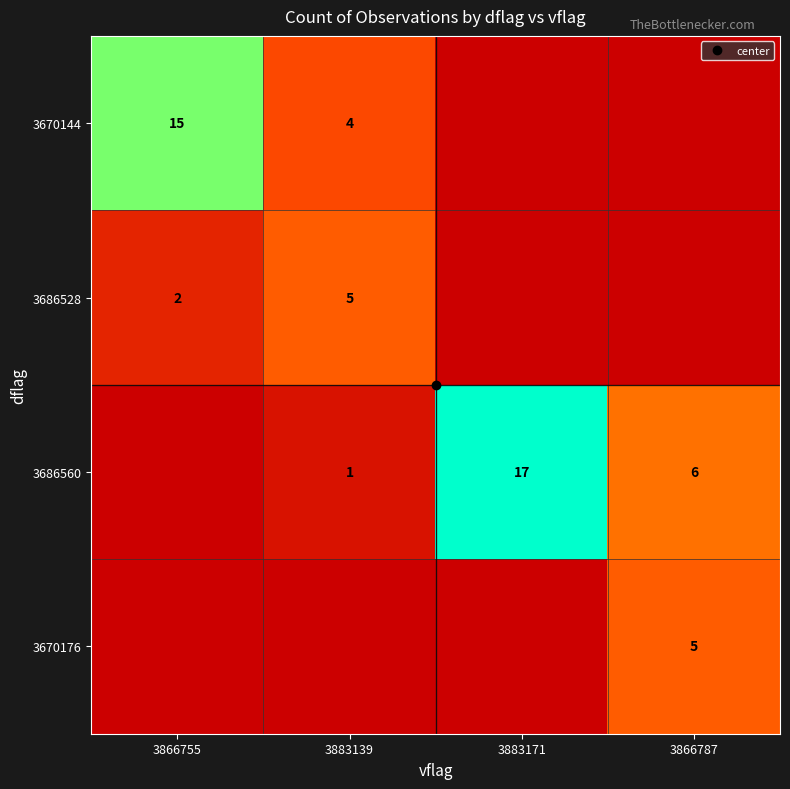

Between 3866755 and 3866787, which is larger?

3866755